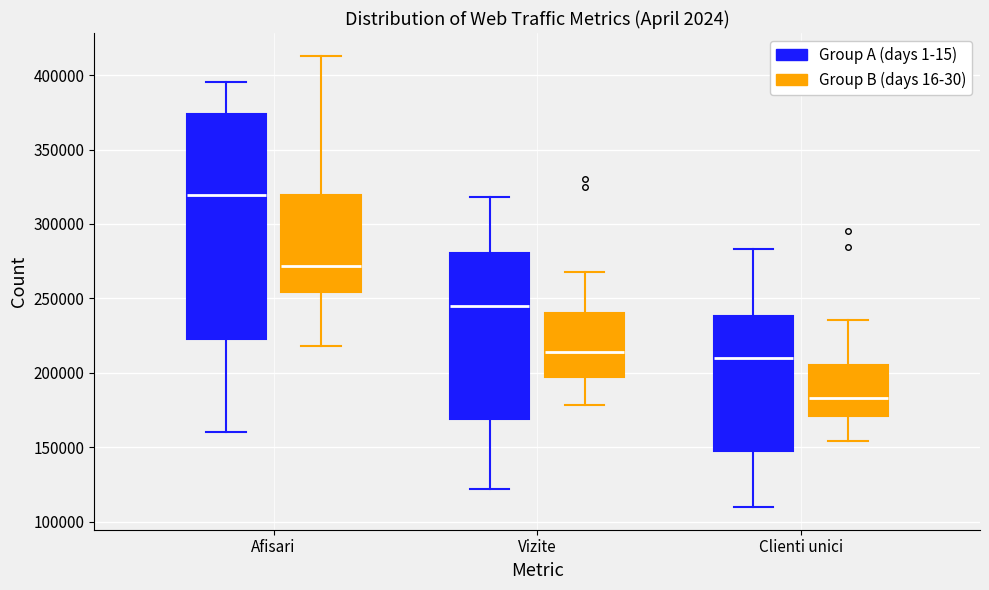

Comparing the boxes themselves (not the whiskers), which one is the tallest?

Afisari (Group A (days 1-15))